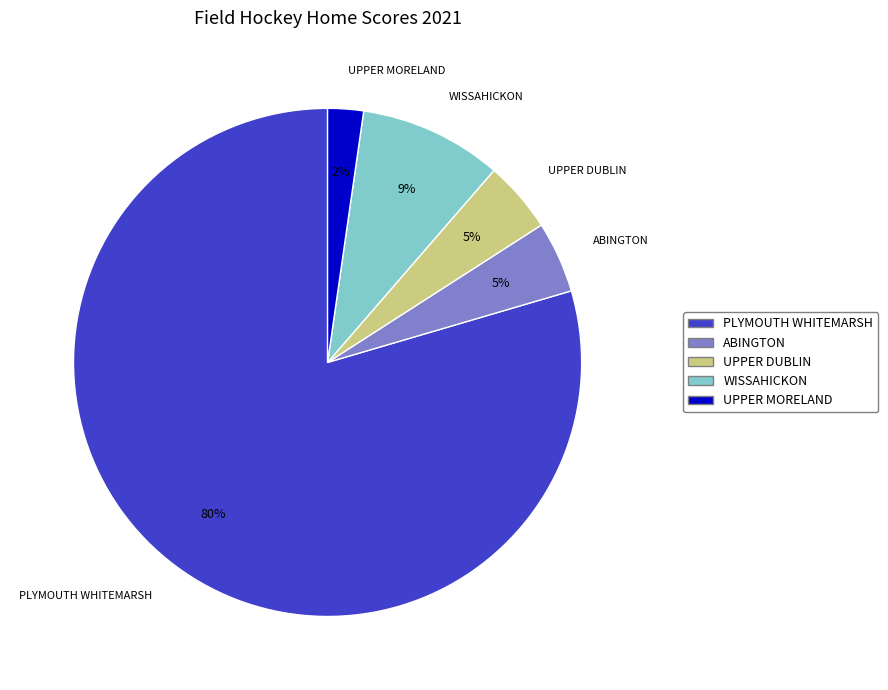

To the nearest percent, what is the difference between the largest and smallest slice percentages?

77%